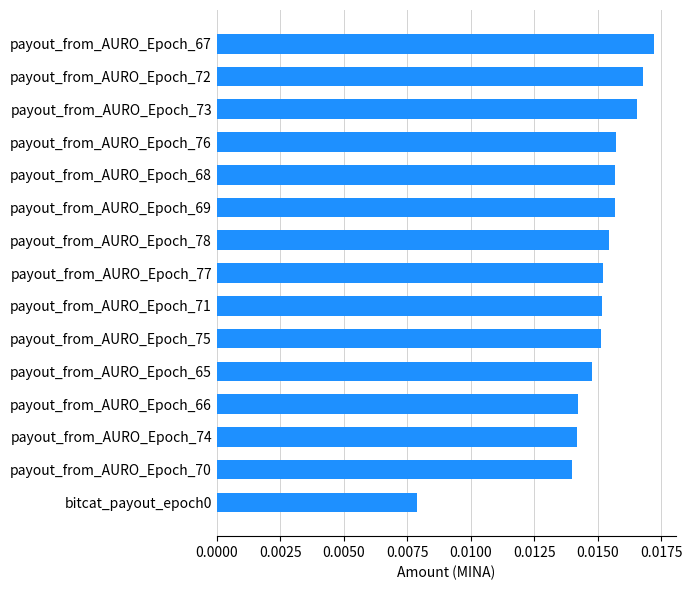

Which category has the highest value across all series?

payout_from_AURO_Epoch_67